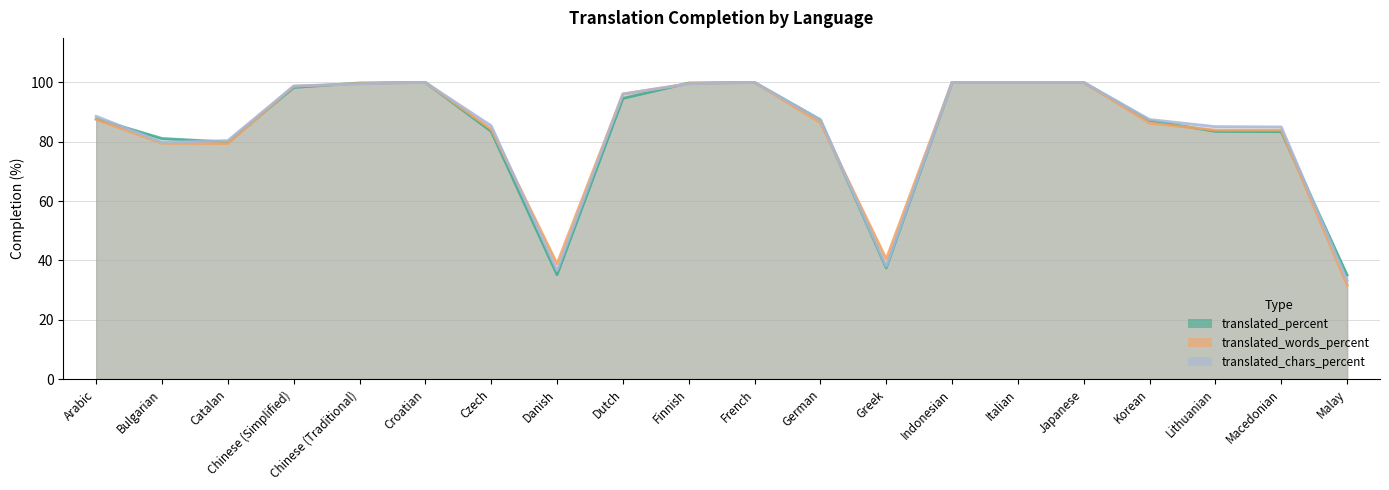

List the series in order of their overall mean, lowest first.

translated_percent, translated_words_percent, translated_chars_percent